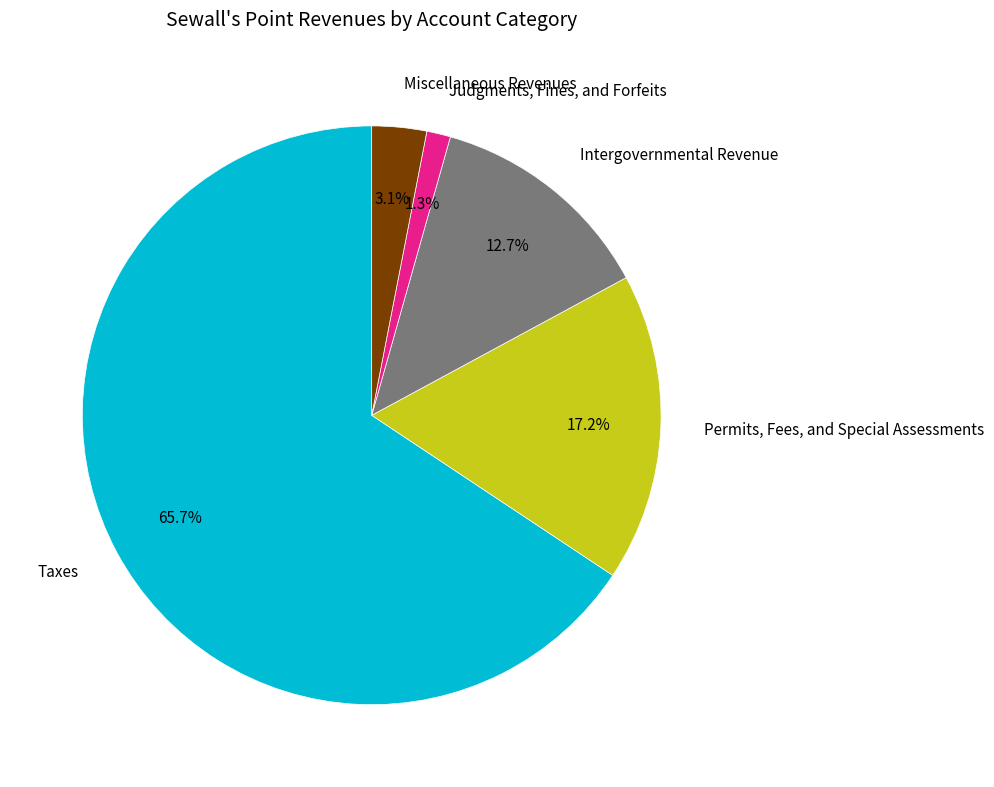

Which has a higher value, Permits, Fees, and Special Assessments or Judgments, Fines, and Forfeits?

Permits, Fees, and Special Assessments